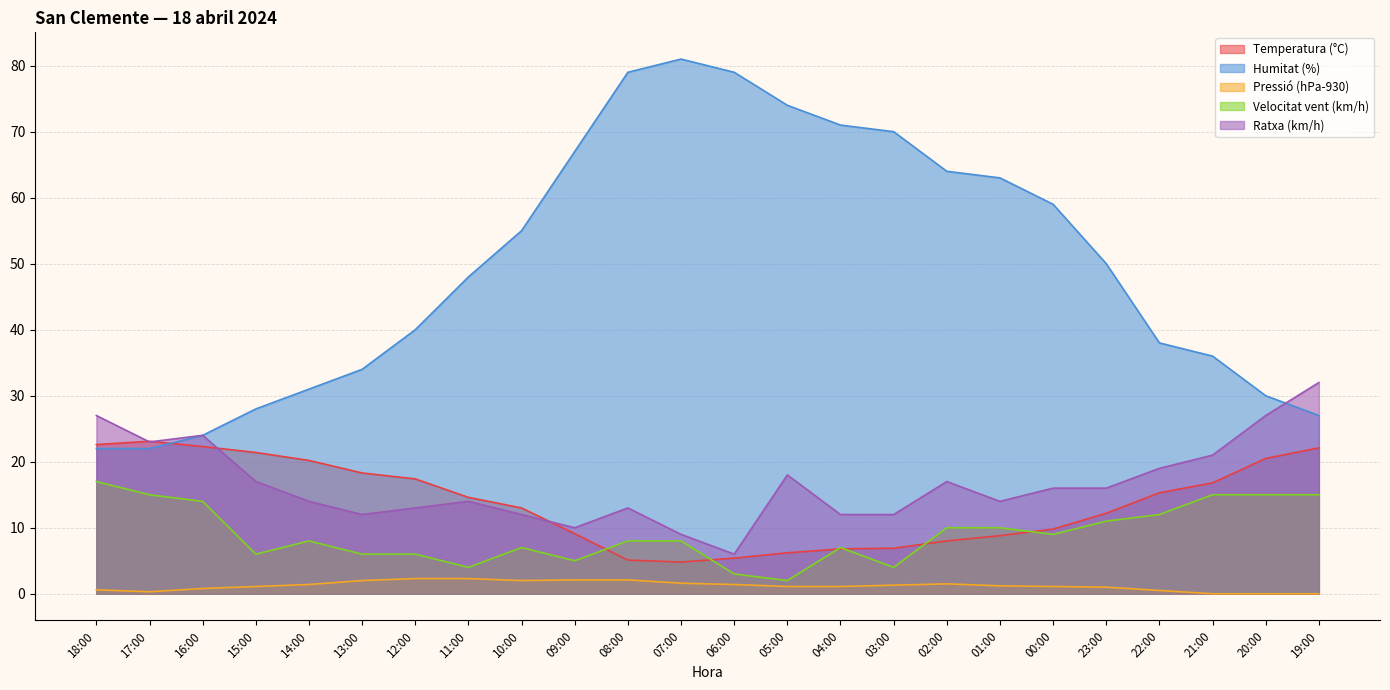

At which category is the sum across all series the highest?

08:00